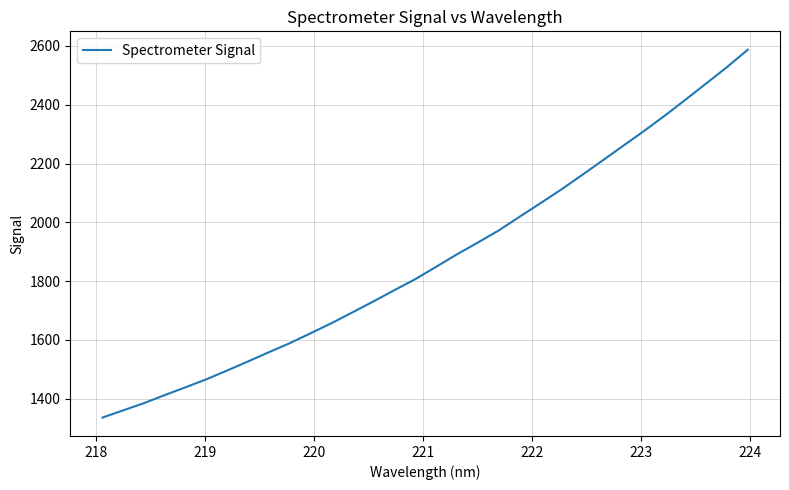

What is the smallest value displayed?

1336.1